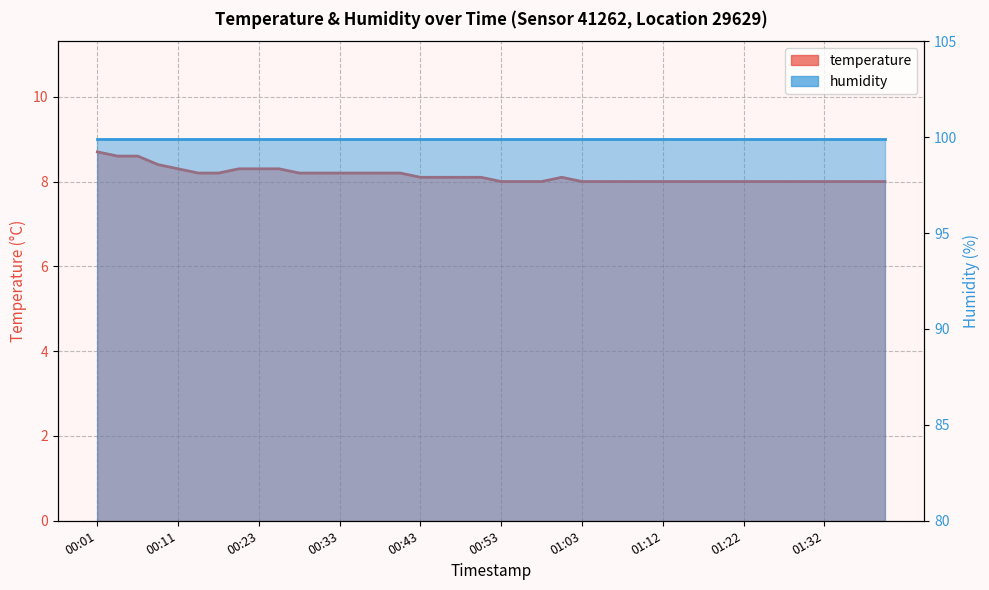

What is the average value?

8.1